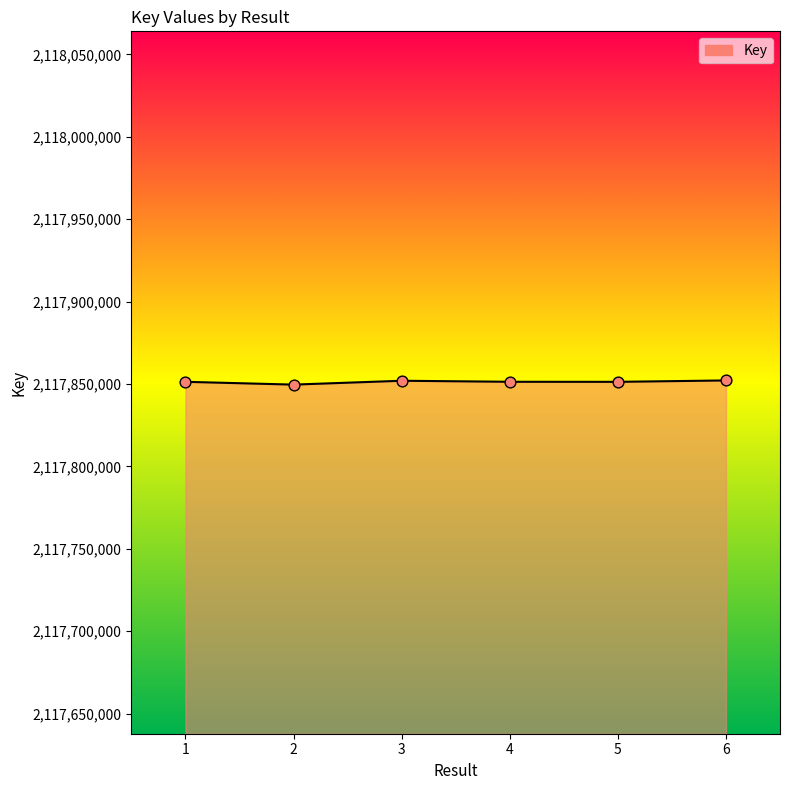

What is the maximum value shown in the chart?

2117852156